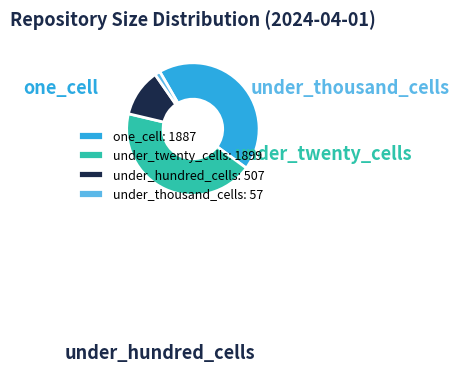

Is there any slice that represents more than half of the pie?

No